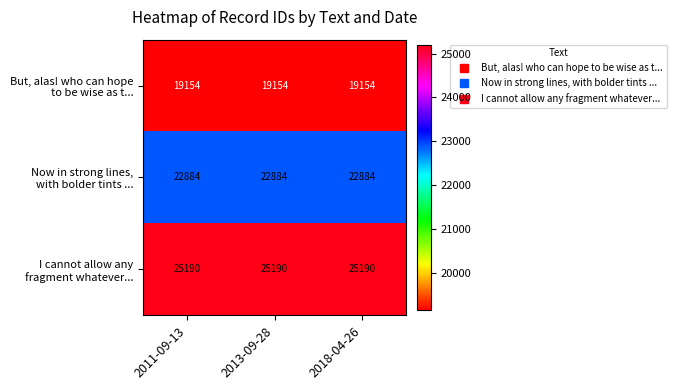

How many data points does each series have?

3